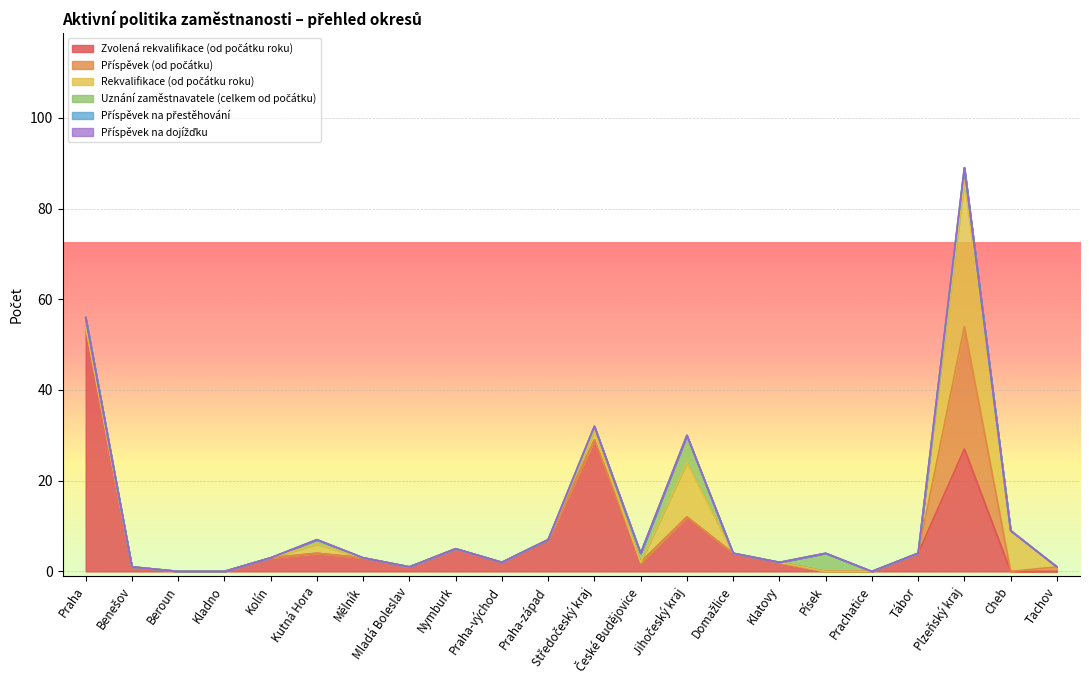

What are all the series names shown in the legend?

Zvolená rekvalifikace (od počátku roku), Příspěvek (od počátku), Rekvalifikace (od počátku roku), Uznání zaměstnavatele (celkem od počátku), Příspěvek na přestěhování, Příspěvek na dojížďku